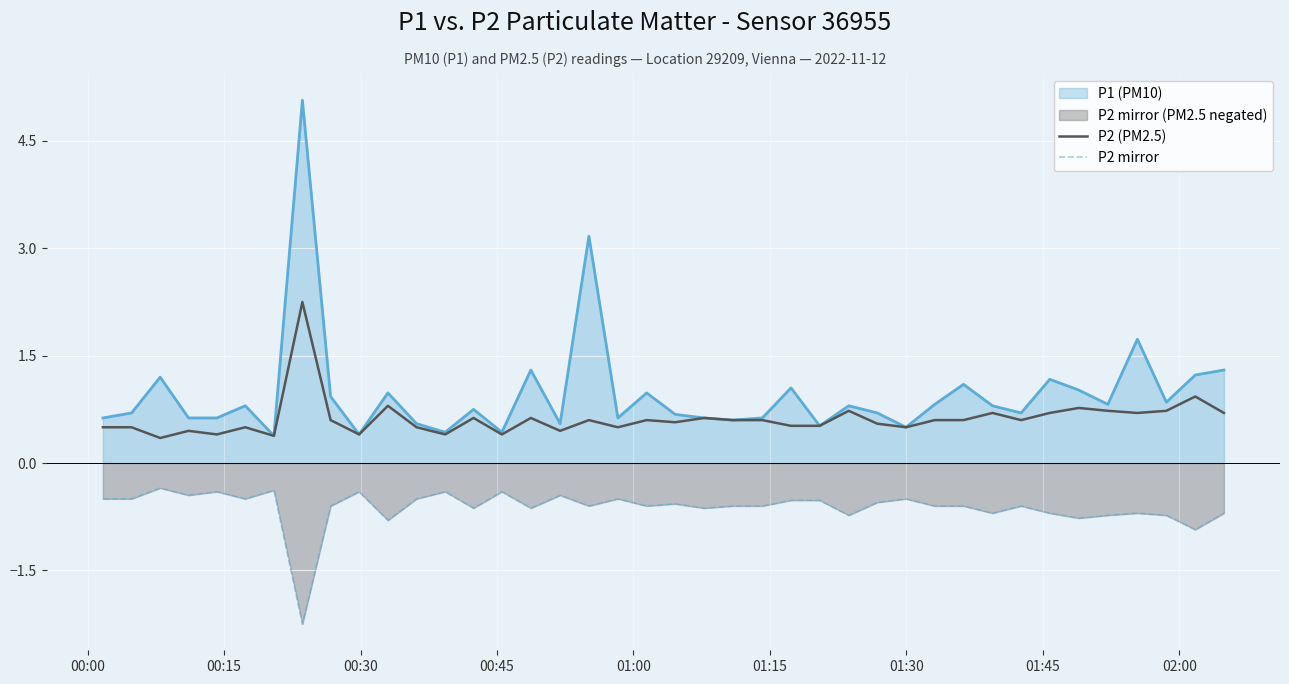

What is the smallest value displayed?

-2.2